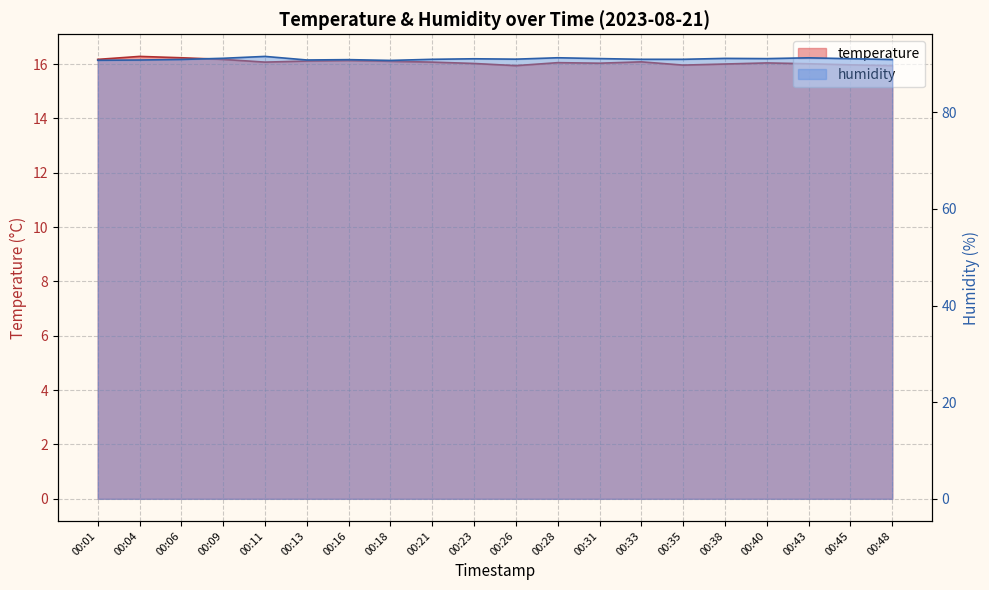

At how many categories does at least one series exceed 66?

20